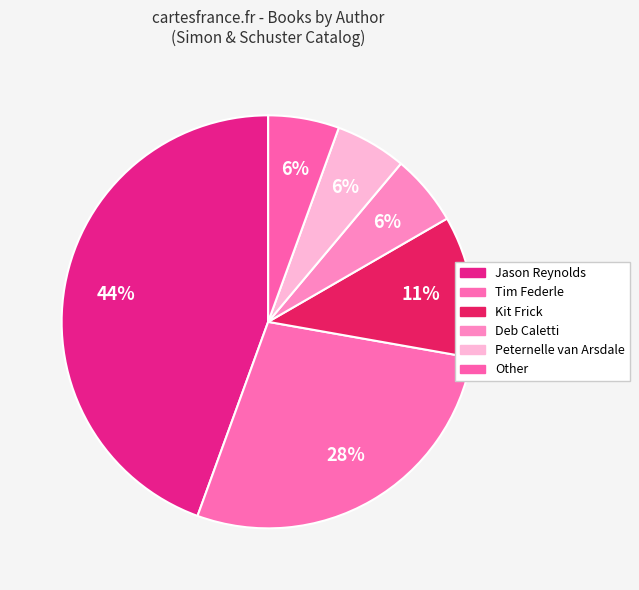

Which category has the biggest portion of the pie?

Jason Reynolds